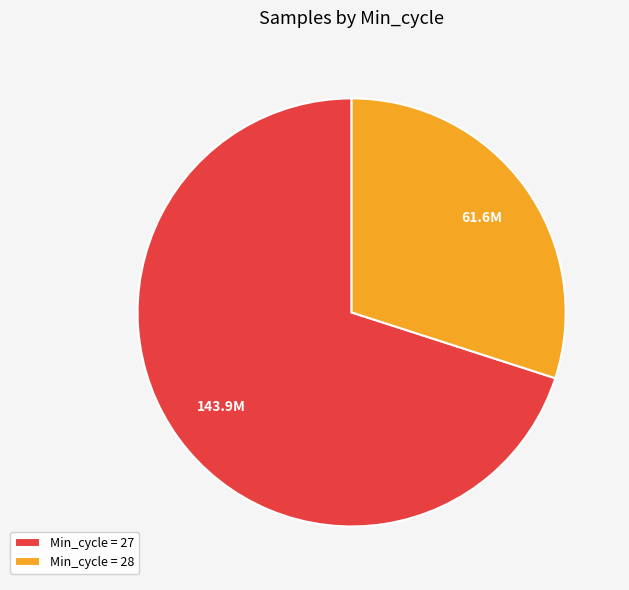

Do Min_cycle = 27 and Min_cycle = 28 together represent more than half of the pie?

Yes